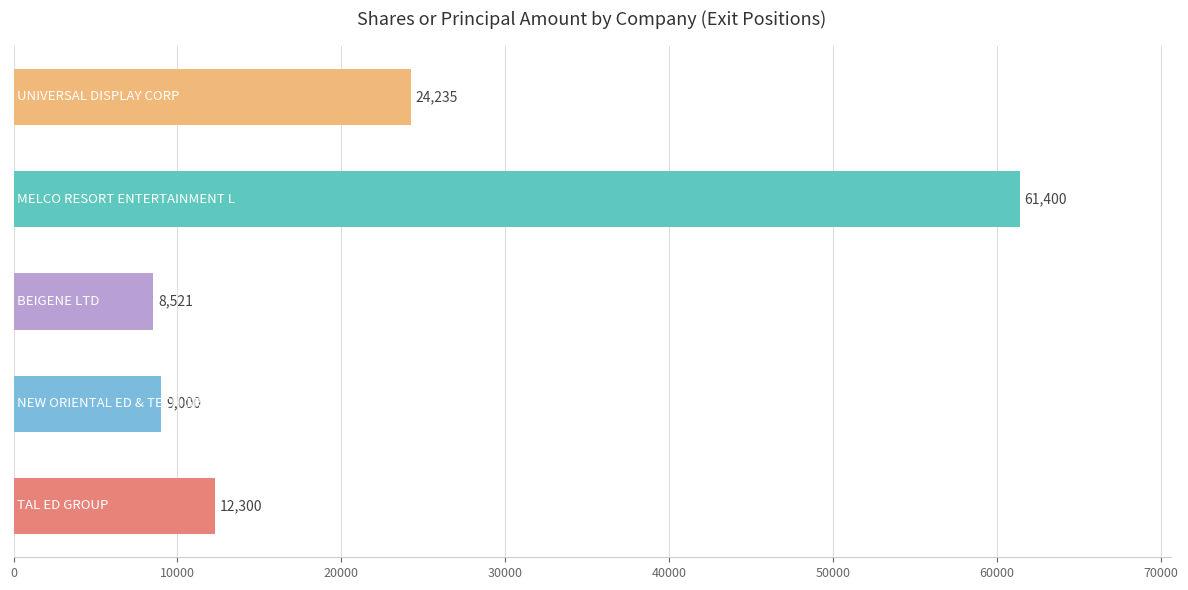

What is the greatest value displayed?

61400